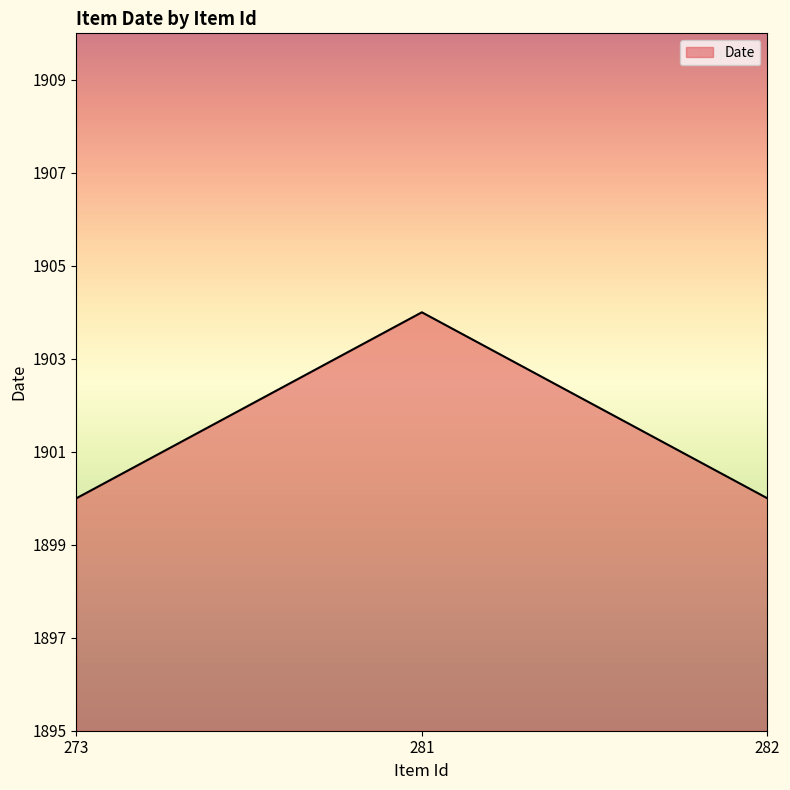

The value at 281 is 1904. True or false?

True